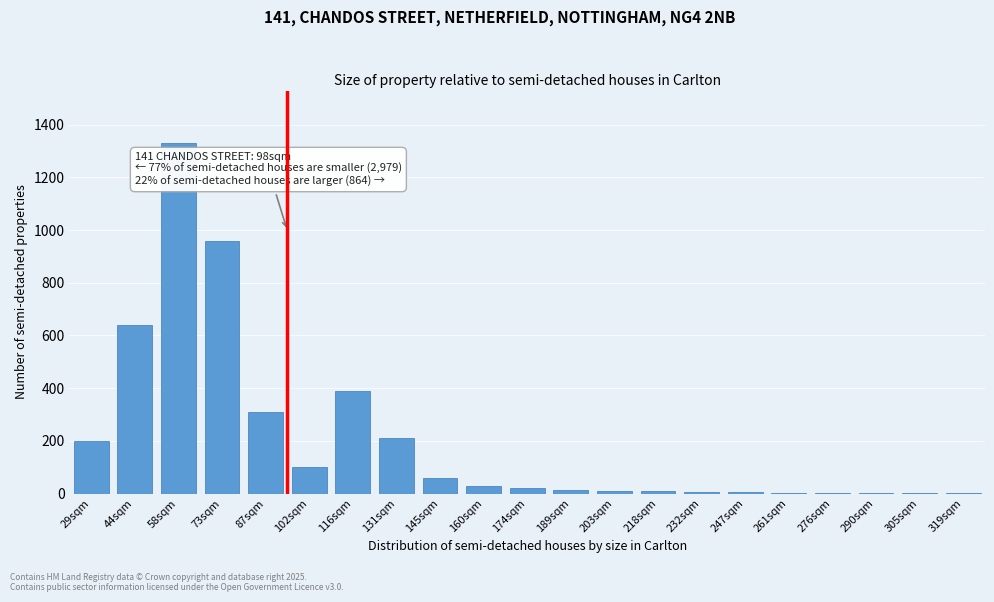

What is the greatest value displayed?

1330